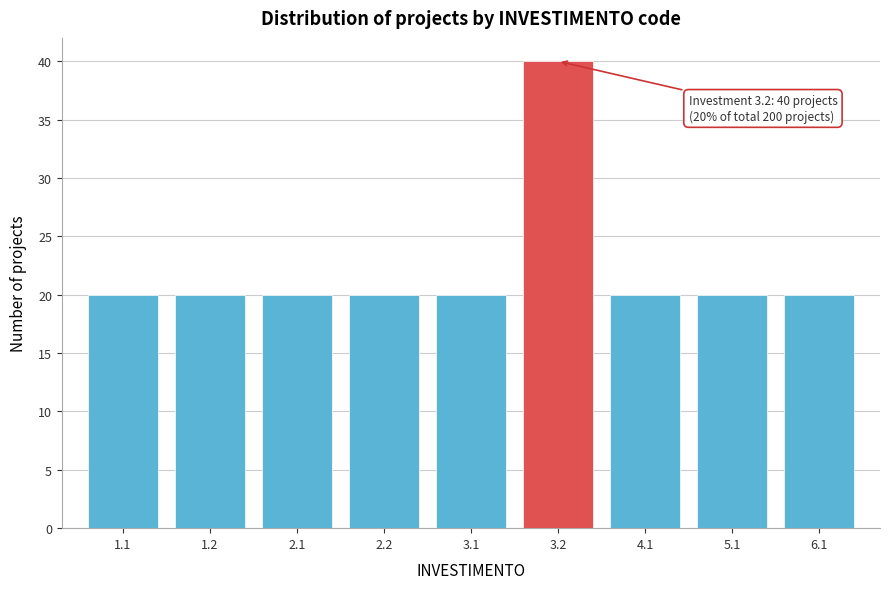

Reading left to right, list all the values displayed in this chart.

20	20	20	20	20	40	20	20	20